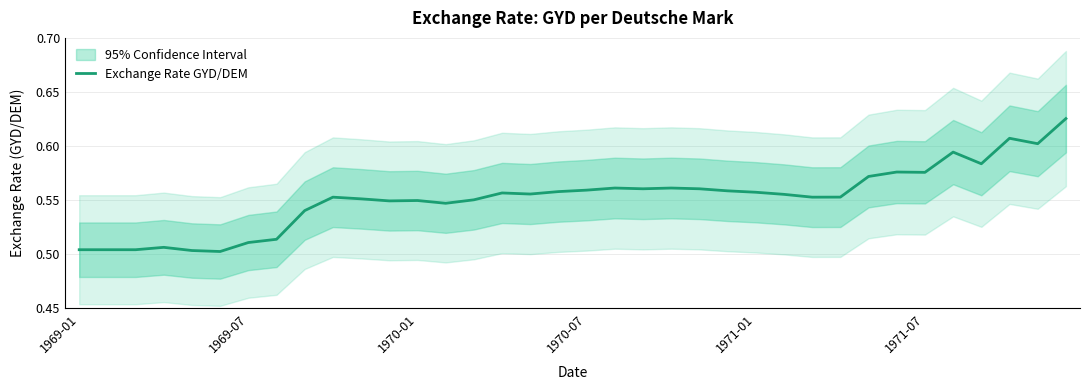

The Exchange Rate GYD/DEM series shows 0.2 at 1969-07. True or false?

False